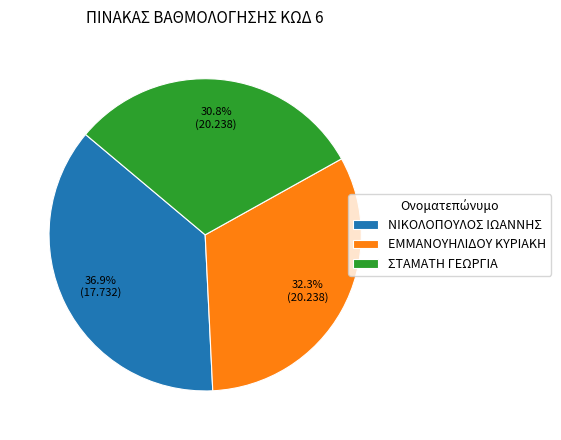

What percentage do ΣΤΑΜΑΤΗ ΓΕΩΡΓΙΑ and ΕΜΜΑΝΟΥΗΛΙΔΟΥ ΚΥΡΙΑΚΗ together represent?

63.1%